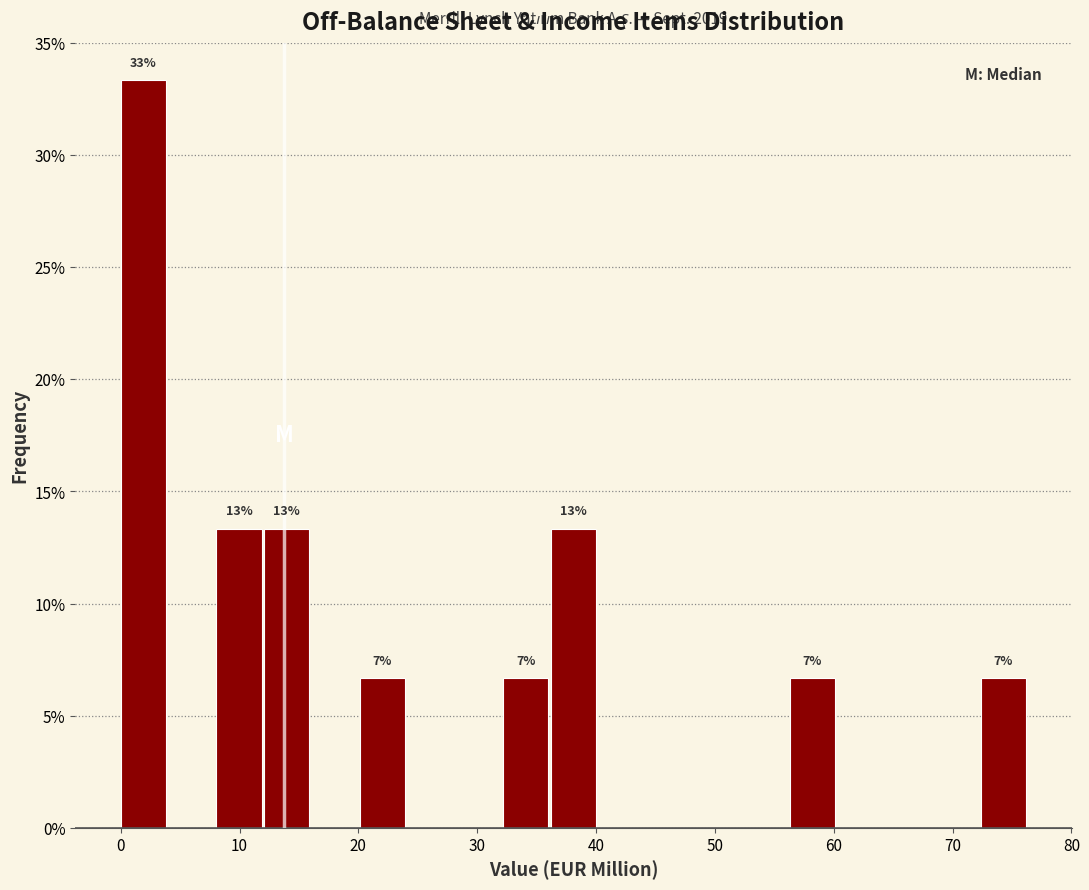

Which range on the x-axis has the tallest bar?

0 to 4